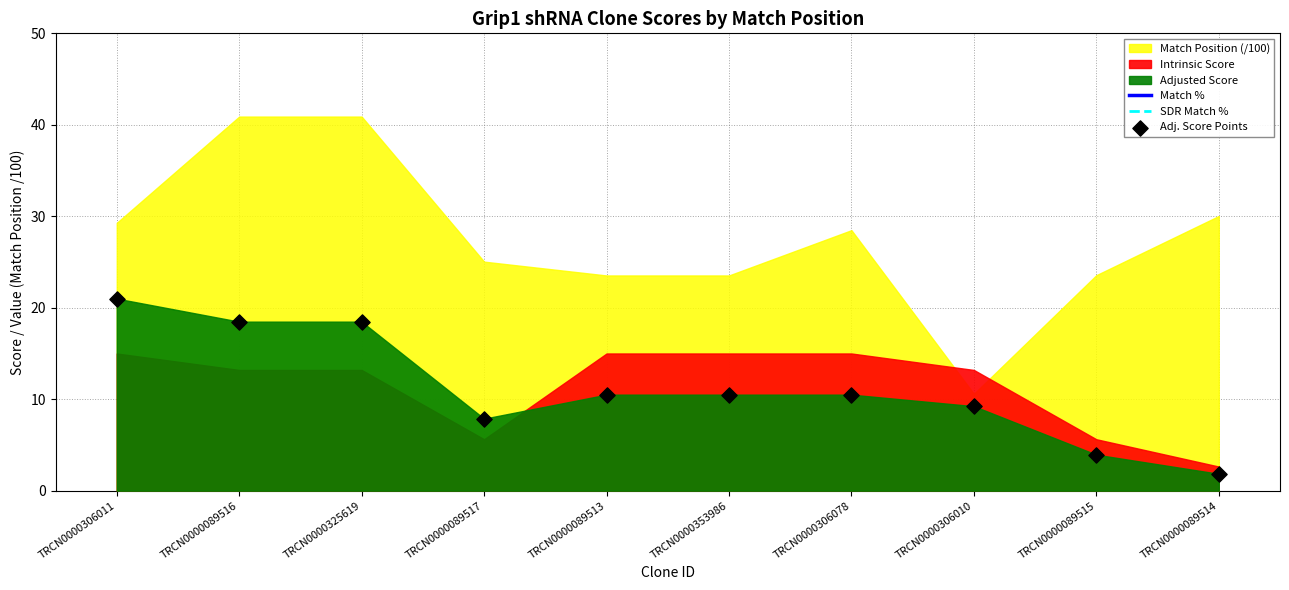

Which series reaches the minimum Y coordinate?

Adj. Score Points